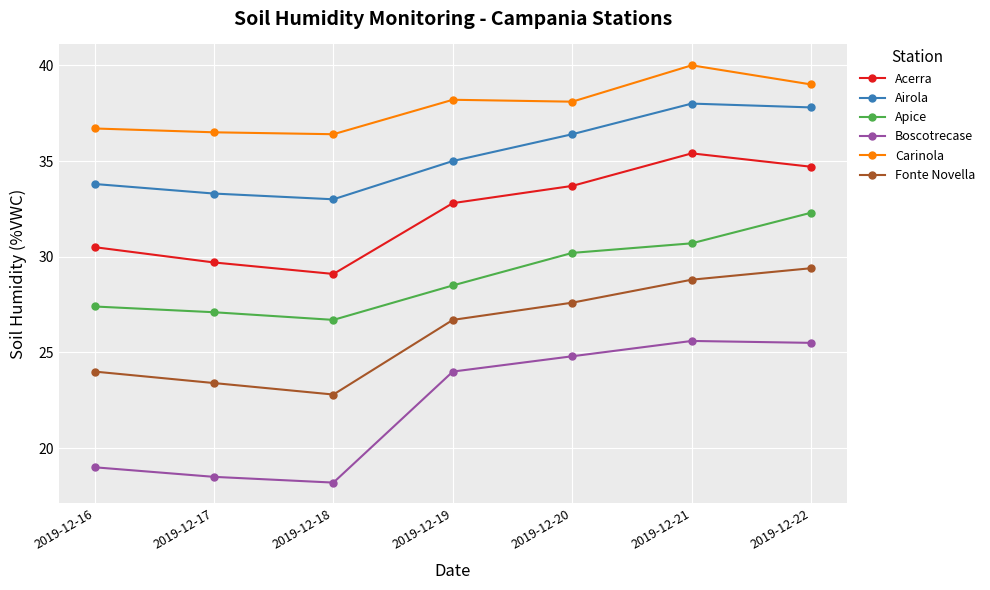

True or false: Carinola and Apice cross at least once.

False